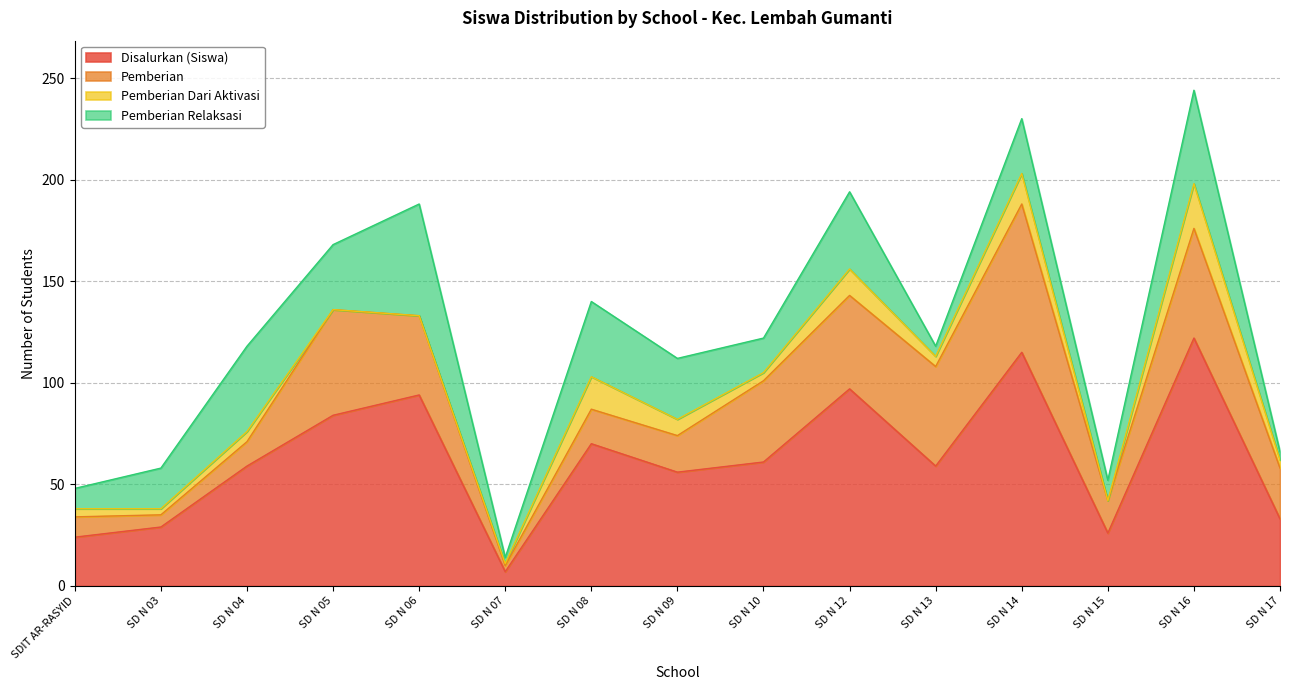

List the labels in order of Disalurkan (Siswa) value, smallest first.

SD N 07, SDIT AR-RASYID, SD N 15, SD N 03, SD N 17, SD N 09, SD N 04, SD N 13, SD N 10, SD N 08, SD N 05, SD N 06, SD N 12, SD N 14, SD N 16